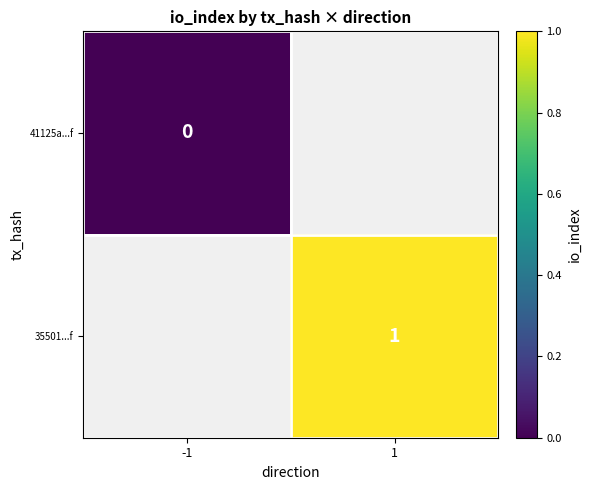

The 35501...f series shows 1.0 at 1. True or false?

True